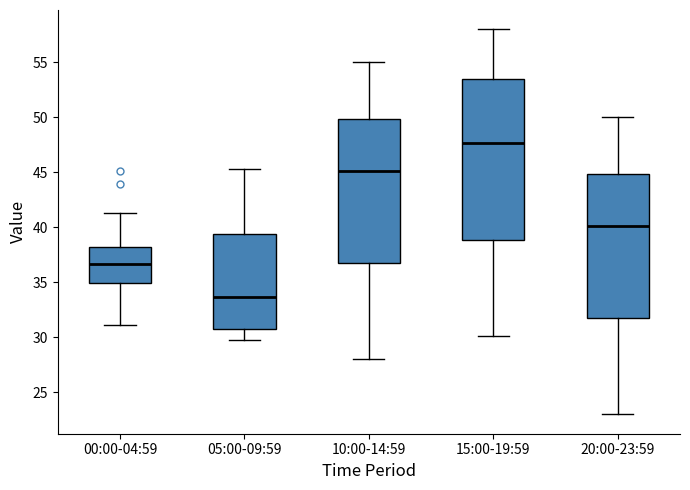

Which box is the tallest, from its lower edge to its upper edge?

15:00-19:59